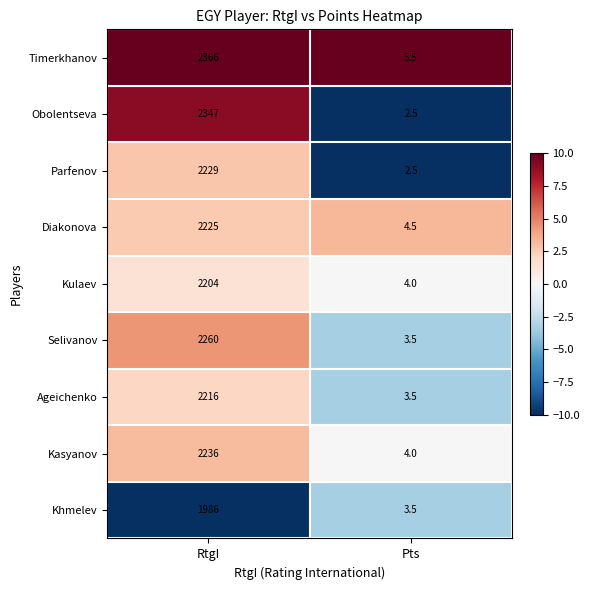

What is the total value across all series at Pts?

33.5